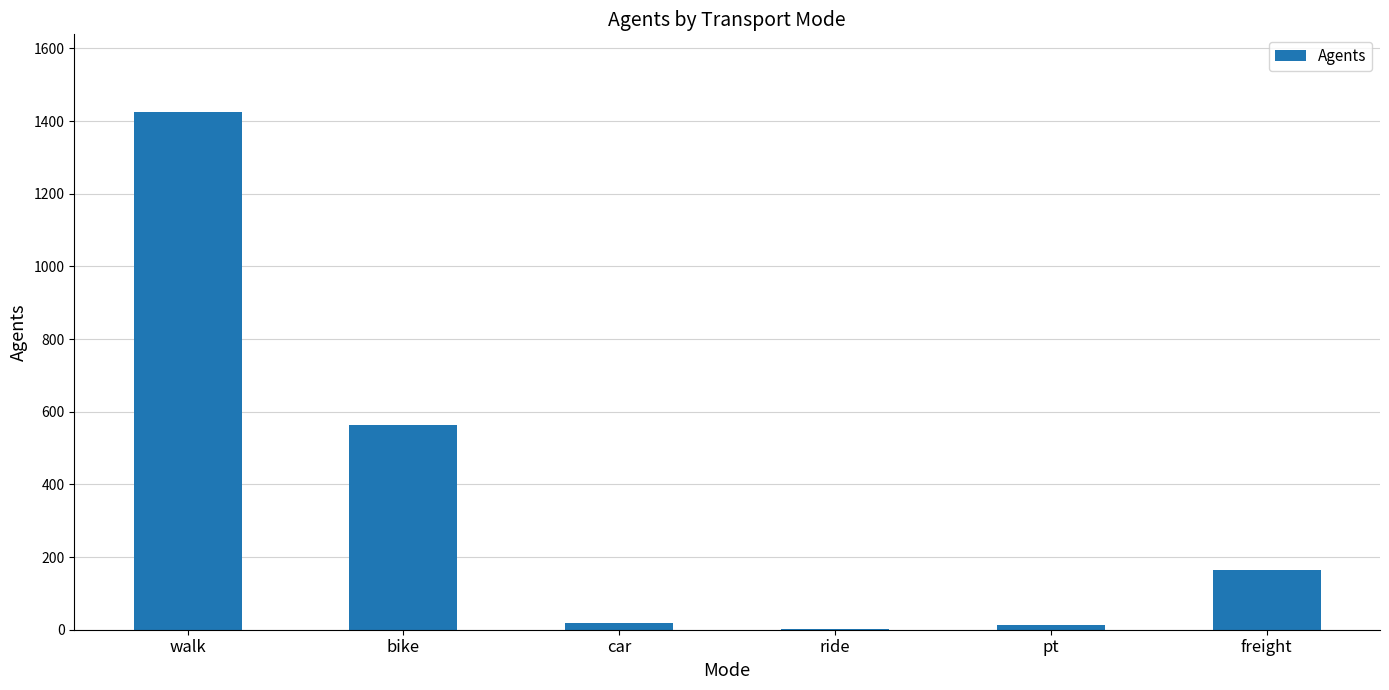

Are the bars horizontal?

No